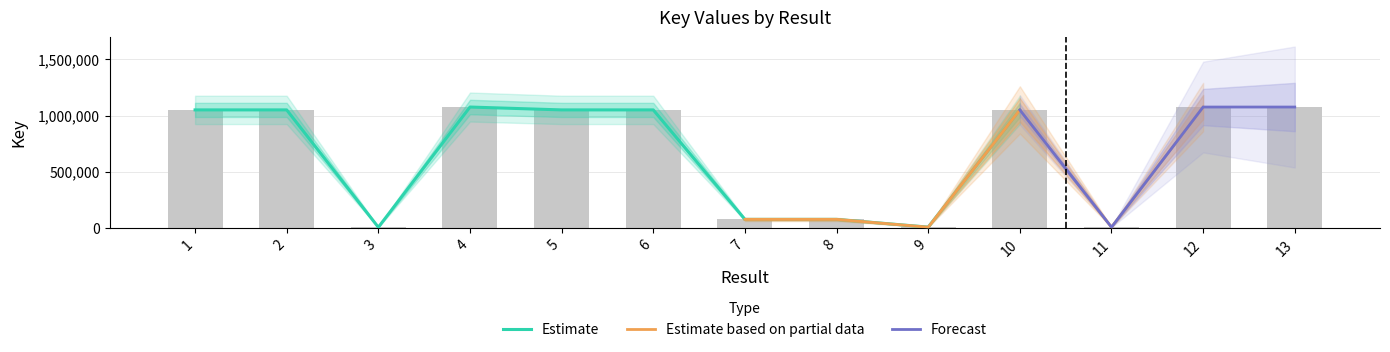

Reading left to right, transcribe all the data shown in this chart.

1=1050838	2=1050836	3=6734	4=1076306	5=1050834	6=1050828	7=76950	8=76948	9=7993	10=1050832	11=7601	12=1076304	13=1076301